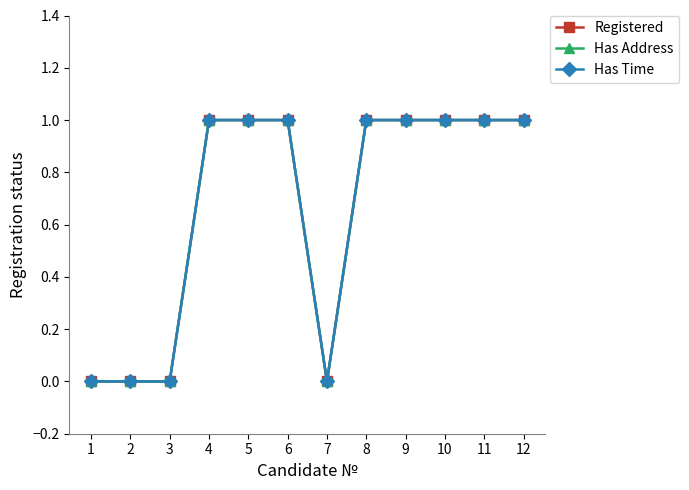

Is this an area chart (filled region under the line)?

No